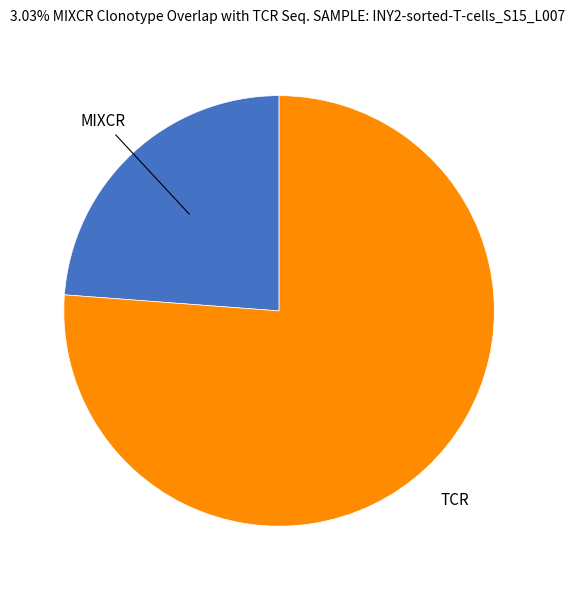

Does any single category account for the majority?

Yes